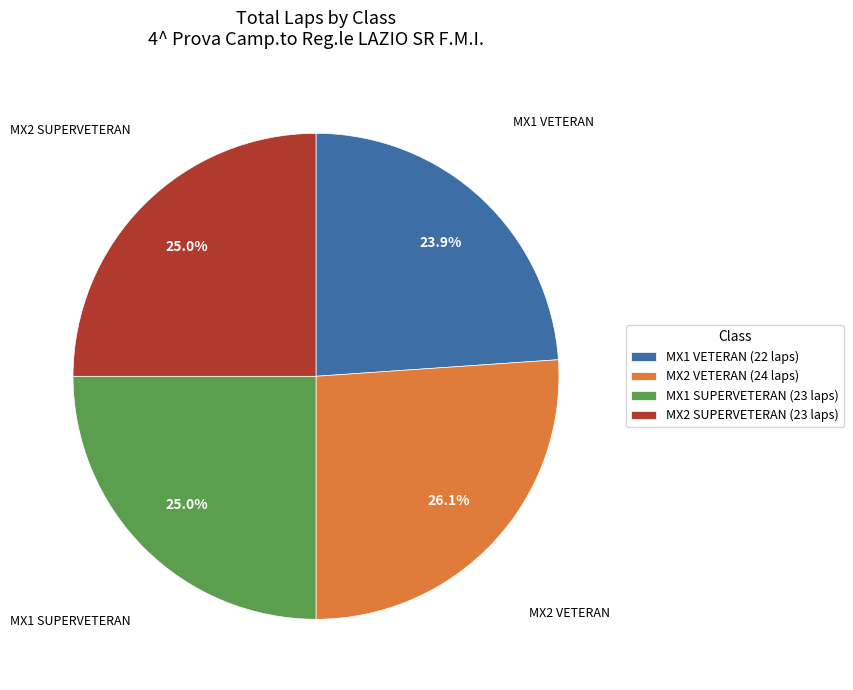

What portion of the pie excludes MX2 SUPERVETERAN (23 laps)?

75.0%